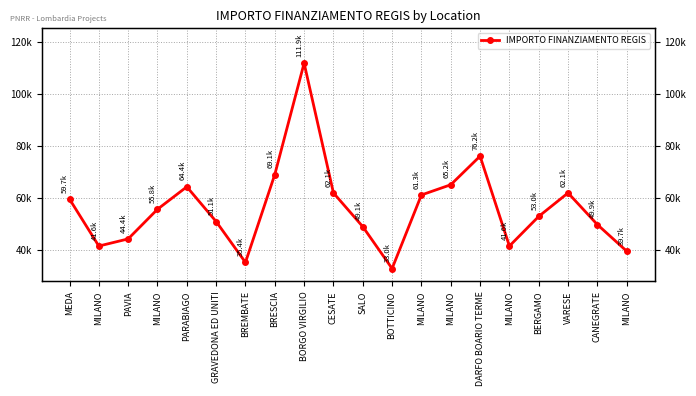

What is the change in value from BOTTICINO to VARESE?

+29067.5